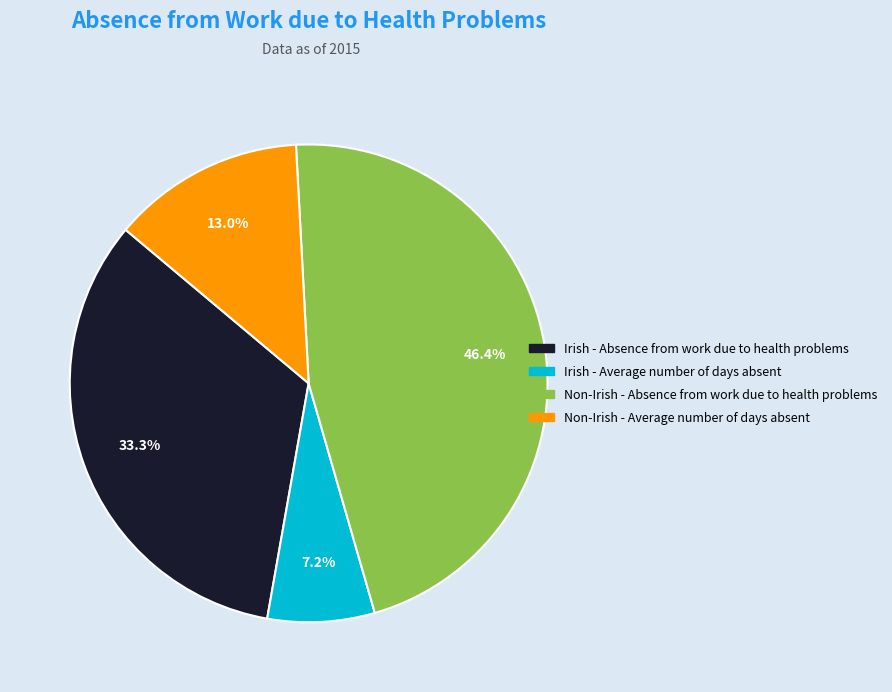

To the nearest percent, what percentage of the pie is Non-Irish - Average number of days absent?

13%